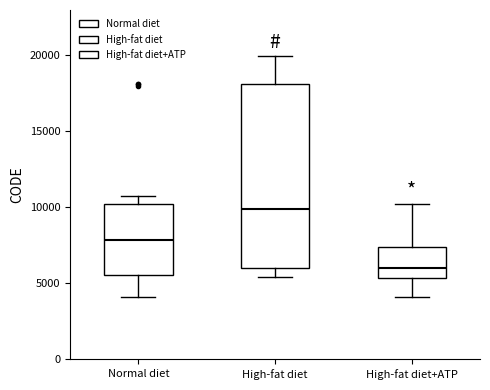

Reading left to right, read every box against the y-axis: the position of its median line, the range the box covers, and the ends of its whiskers. The values are not printed on the chart, so give them approximately, as read against the axis.

Normal diet: median 8000, box 5500 to 10000, whiskers 4000 to 10500
High-fat diet: median 10000, box 6000 to 18000, whiskers 5500 to 20000
High-fat diet+ATP: median 6000, box 5500 to 7500, whiskers 4000 to 10000